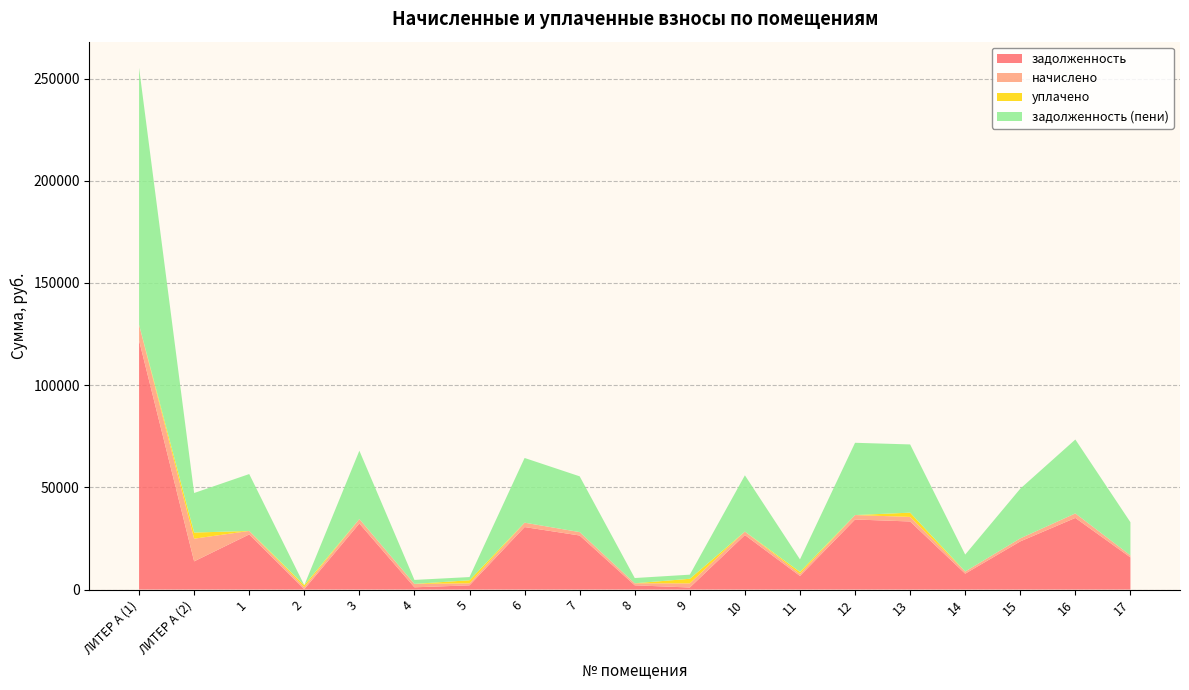

Reading left to right, what are all the values shown in this chart?

задолженность: ЛИТЕР А (1)=121856.0	ЛИТЕР А (2)=13796.9	1=26974.3	2=164.4	3=32336.4	4=1103.3	5=2068.8	6=30573.8	7=26444.5	8=2077.3	9=1008.1	10=26679.9	11=6641.5	12=34277.5	13=33307.9	14=7777.9	15=23558.4	16=35043.2	17=15725.3
начислено: ЛИТЕР А (1)=7696.7	ЛИТЕР А (2)=11093.0	1=1703.8	2=989.5	3=2168.8	4=1674.0	5=985.8	6=2150.2	7=1670.3	8=993.2	9=2016.2	10=1685.2	11=997.0	12=2165.0	13=2232.0	14=1041.6	15=1488.0	16=2213.4	17=993.2
уплачено: ЛИТЕР А (1)=0.0	ЛИТЕР А (2)=3000.0	1=0.0	2=989.6	3=0.0	4=0.0	5=1500.0	6=0.0	7=0.0	8=0.0	9=2246.0	10=0.0	11=1000.0	12=0.0	13=2081.0	14=0.0	15=0.0	16=0.0	17=0.0
задолженность (пени): ЛИТЕР А (1)=125704.3	ЛИТЕР А (2)=19343.5	1=27826.2	2=0.0	3=33420.8	4=1940.3	5=1561.8	6=31648.9	7=27279.6	8=2574.0	9=2016.3	10=27522.5	11=6140.0	12=35360.0	13=33373.9	14=8298.7	15=24302.4	16=36149.9	17=16222.0